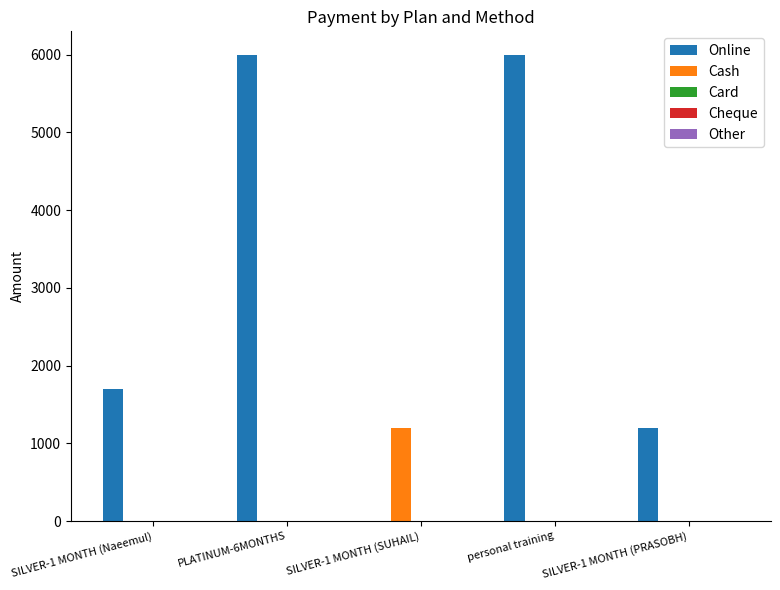

What is the sum of all Cash values?

1200